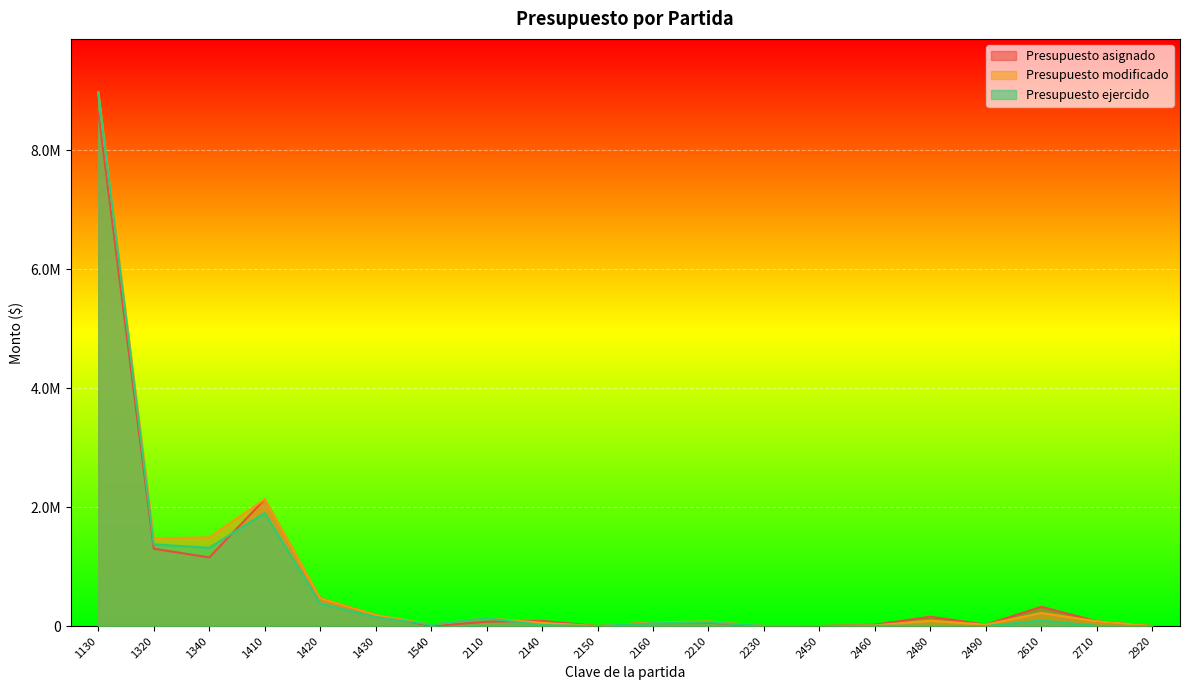

At which label does Presupuesto ejercido first exceed 47338?

1130